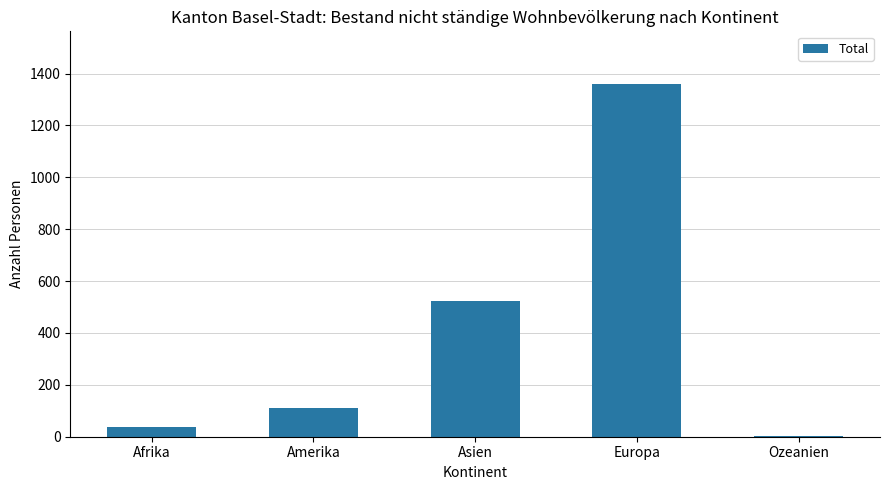

True or false: the data shows 525 at Asien.

True